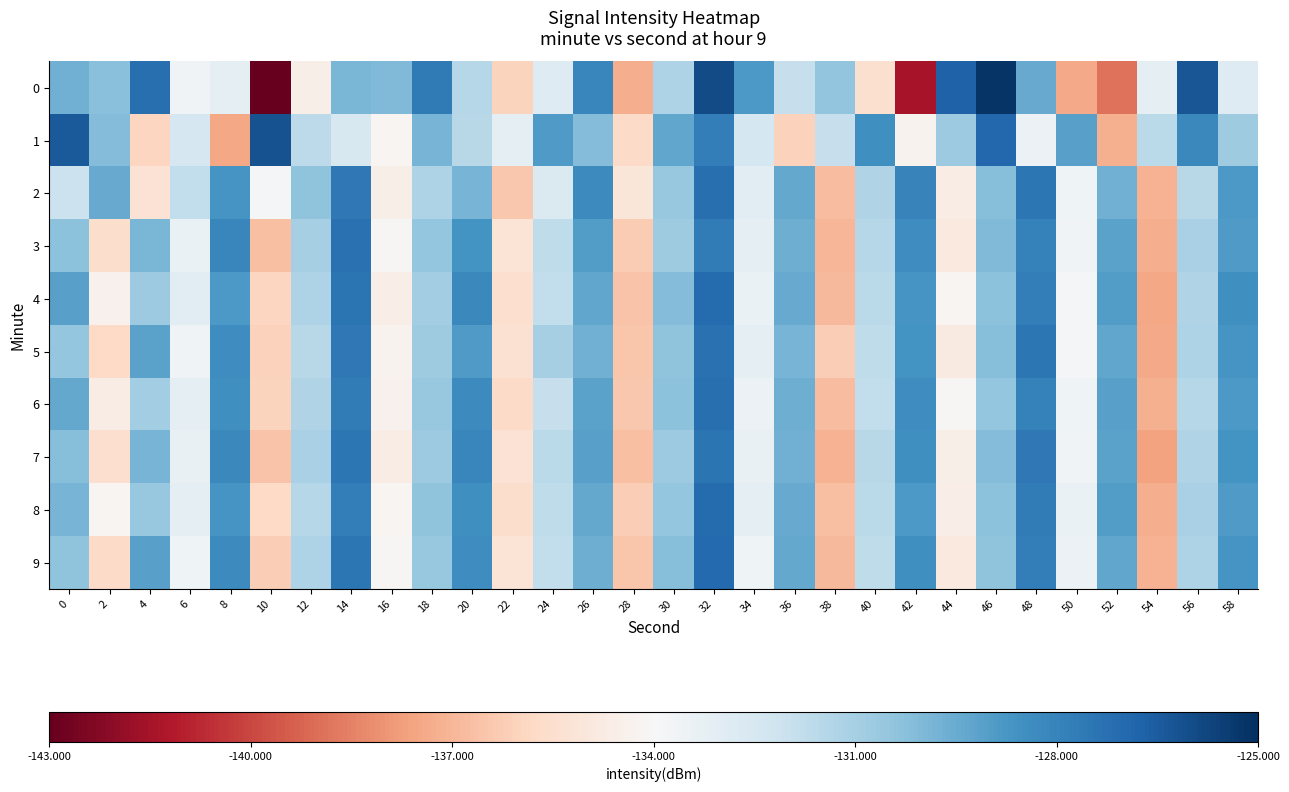

Reading right to left, list all the values displayed in this chart.

0: 58=-132.8	56=-126.3	54=-133.1	52=-138.9	50=-137.4	48=-129.4	46=-125.2	44=-126.8	42=-141.4	40=-135.4	38=-130.4	36=-131.9	34=-128.9	32=-126.0	30=-131.2	28=-137.3	26=-128.1	24=-132.8	22=-136.0	20=-131.4	18=-127.7	16=-130.1	14=-129.9	12=-134.5	10=-142.9	8=-133.2	6=-133.7	4=-127.2	2=-130.3	0=-129.7
1: 58=-130.8	56=-128.2	54=-131.6	52=-137.2	50=-129.1	48=-133.5	46=-126.9	44=-130.7	42=-134.3	40=-128.5	38=-131.9	36=-136.1	34=-132.4	32=-127.8	30=-129.3	28=-135.7	26=-130.1	24=-128.9	22=-133.2	20=-131.5	18=-129.8	16=-134.2	14=-132.6	12=-131.6	10=-126.2	8=-137.5	6=-132.5	4=-136.0	2=-130.1	0=-126.5
2: 58=-128.8	56=-131.5	54=-137.1	52=-129.7	50=-133.6	48=-127.5	46=-130.2	44=-134.7	42=-128.0	40=-131.3	38=-136.8	36=-129.4	34=-133.0	32=-127.2	30=-130.6	28=-135.1	26=-128.3	24=-132.7	22=-136.4	20=-129.8	18=-131.2	16=-134.5	14=-127.6	12=-130.4	10=-133.9	8=-128.7	6=-131.8	4=-135.3	2=-129.5	0=-132.1
3: 58=-128.9	56=-131.1	54=-137.3	52=-129.2	50=-133.7	48=-127.9	46=-130.0	44=-134.9	42=-128.4	40=-131.4	38=-137.0	36=-129.6	34=-133.2	32=-127.7	30=-130.8	28=-136.3	26=-129.0	24=-131.7	22=-135.2	20=-128.6	18=-130.5	16=-134.1	14=-127.3	12=-131.0	10=-136.7	8=-128.1	6=-133.4	4=-129.9	2=-135.6	0=-130.3
4: 58=-128.5	56=-131.3	54=-137.5	52=-129.0	50=-133.9	48=-127.8	46=-130.3	44=-134.2	42=-128.7	40=-131.6	38=-136.9	36=-129.5	34=-133.4	32=-127.1	30=-130.1	28=-136.6	26=-129.3	24=-131.8	22=-135.5	20=-128.2	18=-130.9	16=-134.6	14=-127.4	12=-131.2	10=-135.9	8=-128.8	6=-133.0	4=-130.7	2=-134.4	0=-129.1
5: 58=-128.7	56=-131.2	54=-137.4	52=-129.3	50=-133.8	48=-127.5	46=-130.2	44=-134.8	42=-128.6	40=-131.7	38=-136.2	36=-129.8	34=-133.1	32=-127.3	30=-130.4	28=-136.5	26=-129.7	24=-131.0	22=-135.4	20=-128.9	18=-130.8	16=-134.3	14=-127.6	12=-131.5	10=-136.1	8=-128.4	6=-133.7	4=-129.2	2=-135.8	0=-130.5
6: 58=-128.8	56=-131.4	54=-137.2	52=-129.1	50=-133.6	48=-127.9	46=-130.5	44=-134.1	42=-128.4	40=-131.8	38=-136.8	36=-129.6	34=-133.5	32=-127.2	30=-130.3	28=-136.4	26=-129.2	24=-131.9	22=-135.7	20=-128.3	18=-130.6	16=-134.4	14=-127.7	12=-131.3	10=-136.0	8=-128.5	6=-133.2	4=-130.9	2=-134.7	0=-129.4
7: 58=-128.6	56=-131.3	54=-137.6	52=-129.2	50=-133.7	48=-127.6	46=-130.1	44=-134.5	42=-128.5	40=-131.5	38=-137.1	36=-129.7	34=-133.3	32=-127.4	30=-130.7	28=-136.7	26=-129.1	24=-131.6	22=-135.3	20=-128.1	18=-130.7	16=-134.7	14=-127.5	12=-131.1	10=-136.6	8=-128.2	6=-133.3	4=-129.8	2=-135.5	0=-130.2
8: 58=-128.9	56=-131.1	54=-137.3	52=-129.0	50=-133.4	48=-127.7	46=-130.3	44=-134.6	42=-128.8	40=-131.6	38=-136.7	36=-129.5	34=-133.2	32=-127.1	30=-130.5	28=-136.2	26=-129.4	24=-131.7	22=-135.6	20=-128.5	18=-130.4	16=-134.2	14=-127.8	12=-131.4	10=-135.8	8=-128.7	6=-133.1	4=-130.6	2=-134.2	0=-129.8
9: 58=-128.7	56=-131.2	54=-137.1	52=-129.3	50=-133.5	48=-127.8	46=-130.4	44=-134.9	42=-128.5	40=-131.7	38=-136.9	36=-129.4	34=-133.6	32=-127.0	30=-130.2	28=-136.5	26=-129.6	24=-131.8	22=-135.2	20=-128.4	18=-130.6	16=-134.1	14=-127.5	12=-131.2	10=-136.2	8=-128.3	6=-133.6	4=-129.1	2=-135.7	0=-130.4